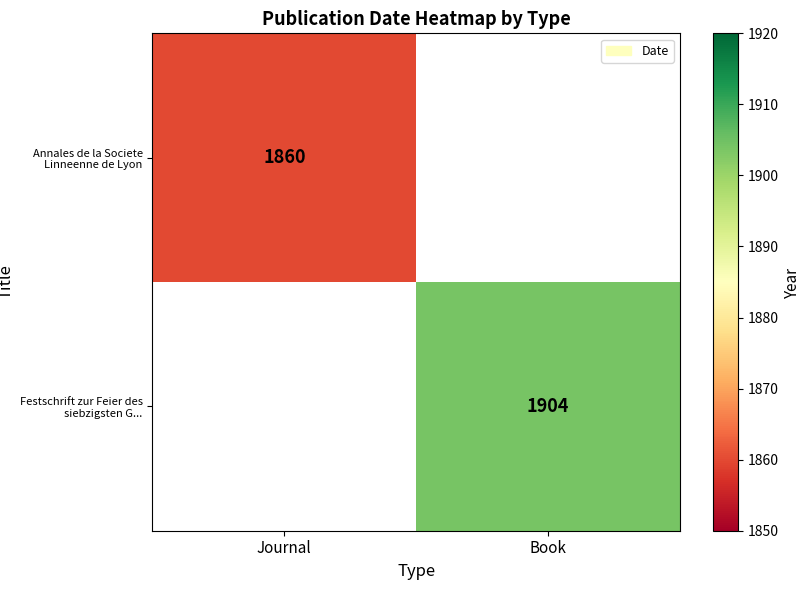

Is it true that Festschrift zur Feier des siebzigsten G... equals 1904 at Book?

True